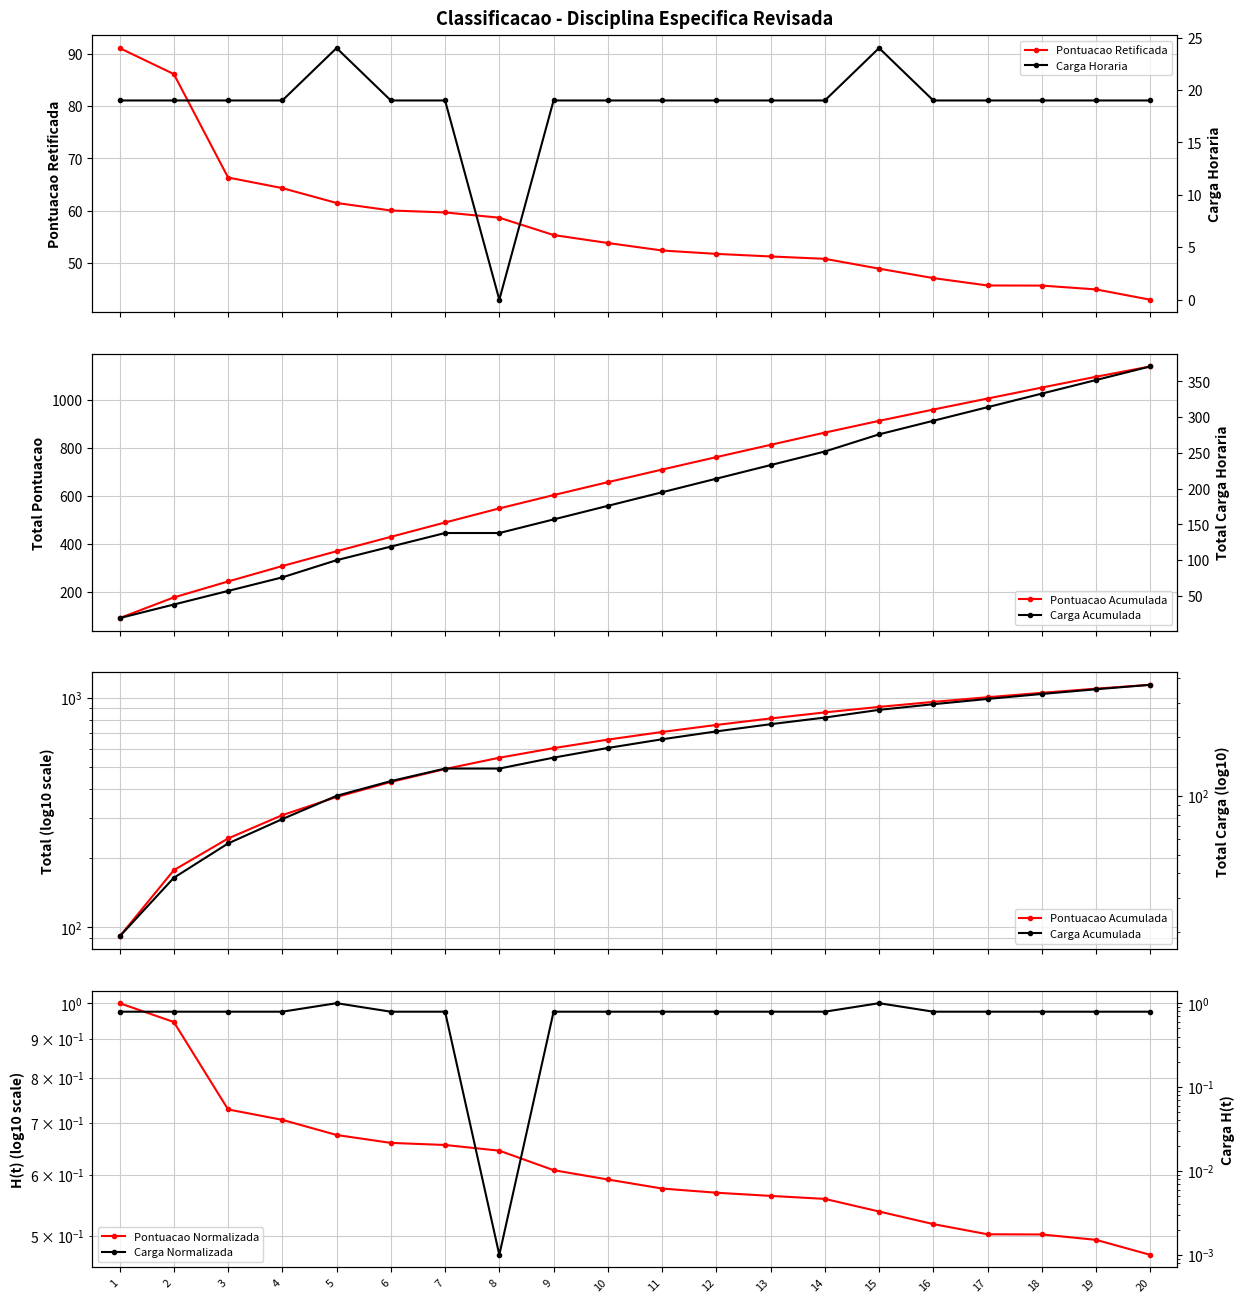

List the series in order of their peak value, highest first.

Pontuacao Acumulada, Carga Acumulada, Pontuacao Retificada, Carga Horaria, Pontuacao Normalizada, Carga Normalizada